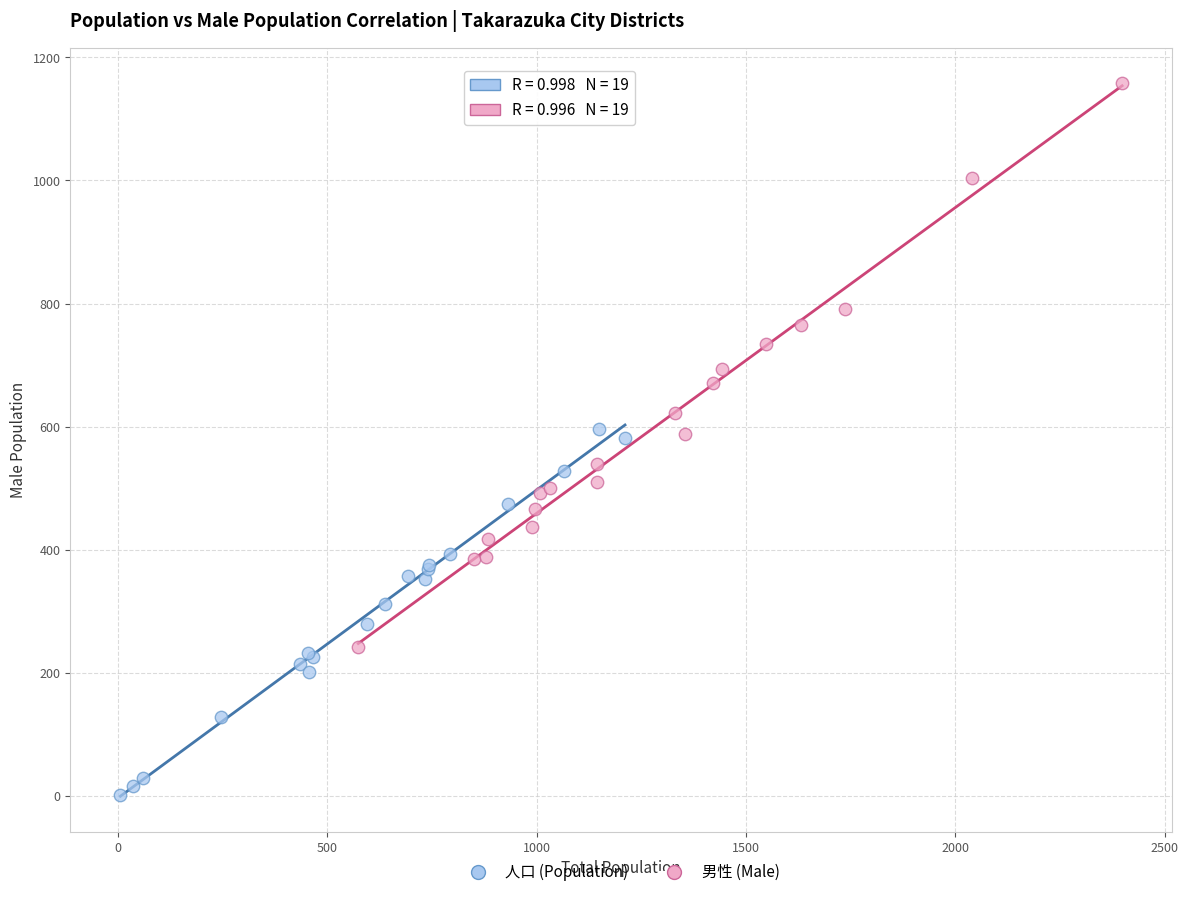

What are all the series names shown in the legend?

人口 (Population), 男性 (Male)